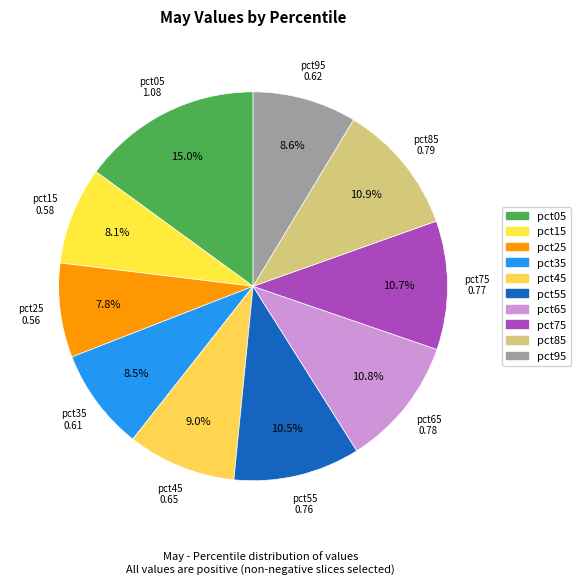

To the nearest percent, what is the combined percentage of pct15 and pct65?

19%